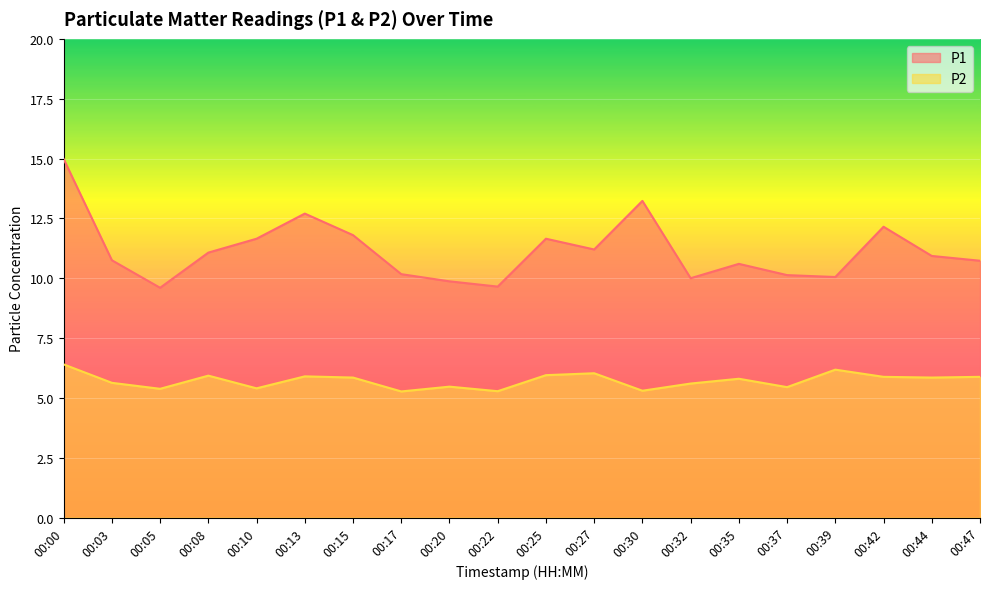

True or false: P2 and P1 cross at least once.

False